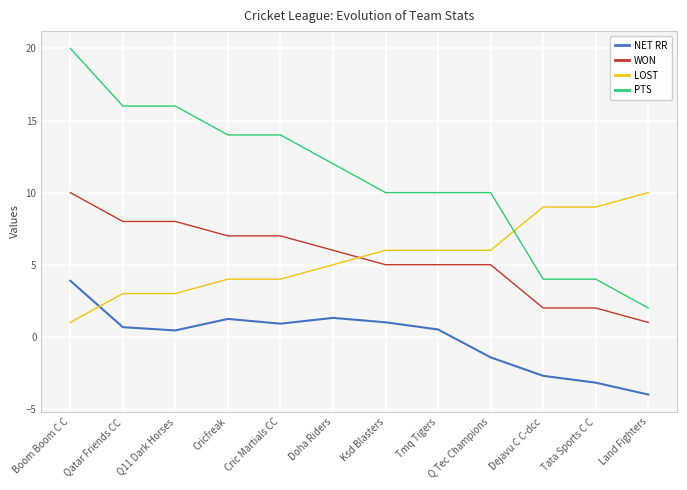

Read the WON value at Land Fighters.

1.0